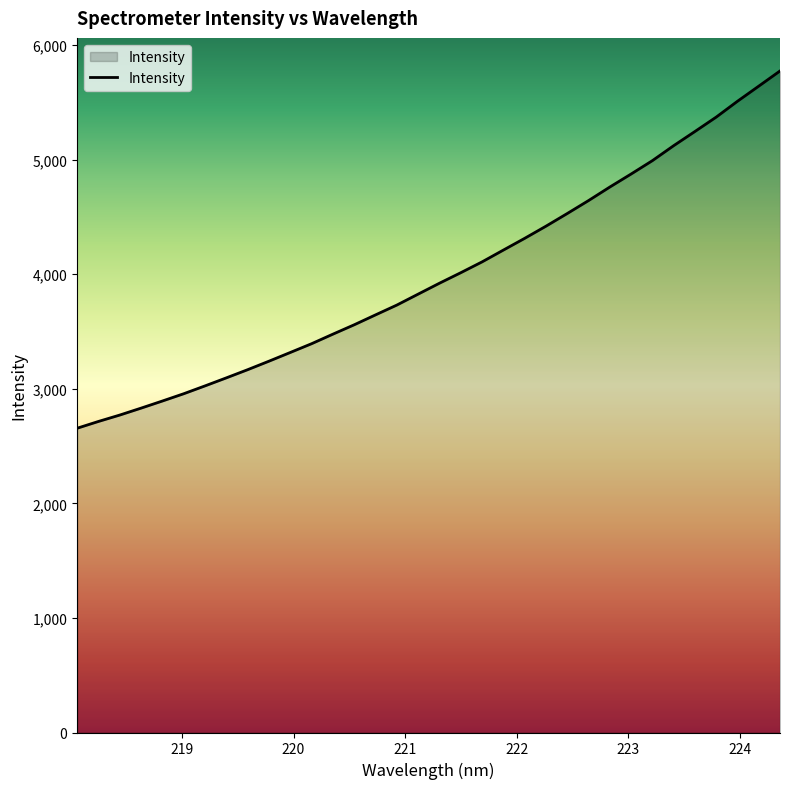

What is the difference between the maximum and minimum values?

3117.6